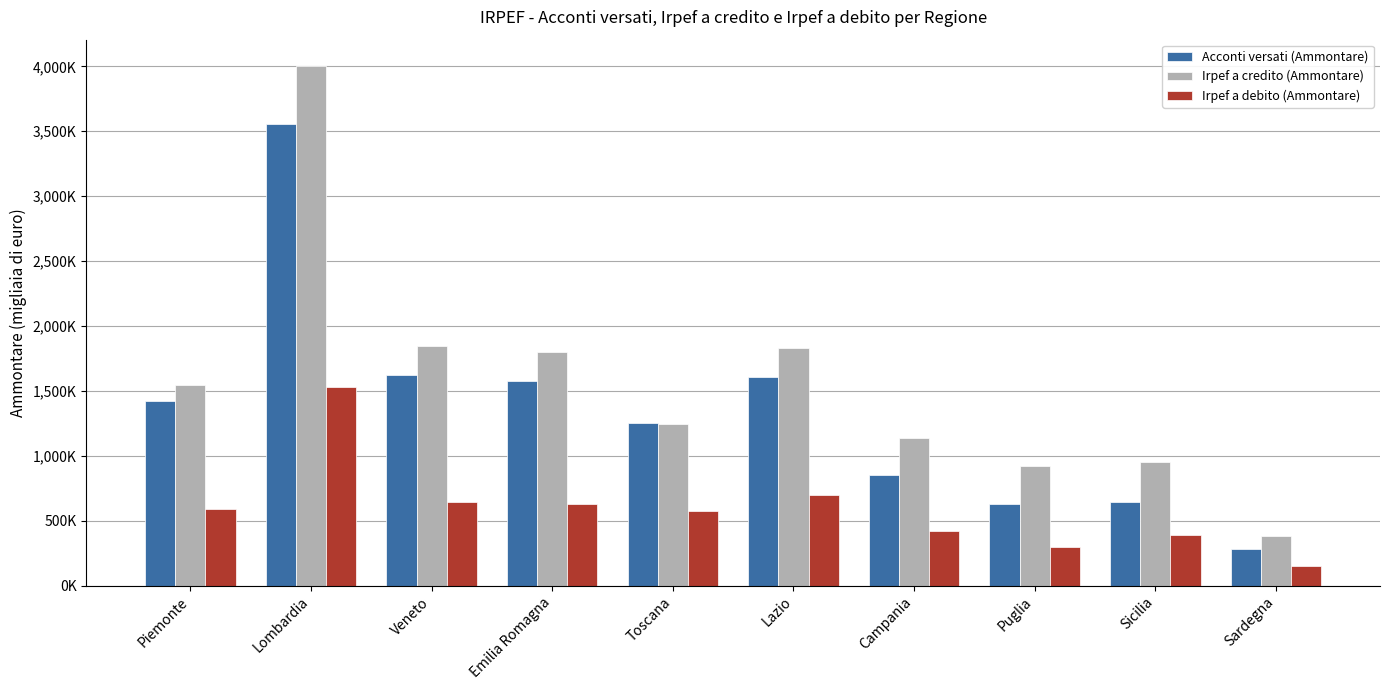

What is the value of the Irpef a debito (Ammontare) bar at the 6th from the left?

698962